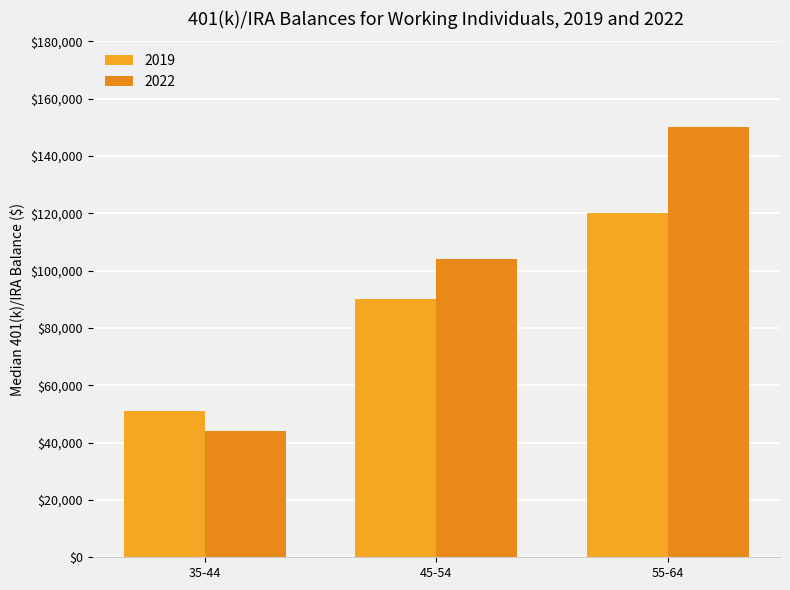

Reading left to right, transcribe all the data shown in this chart.

2019: 51000	90000	120000
2022: 44000	104000	150000